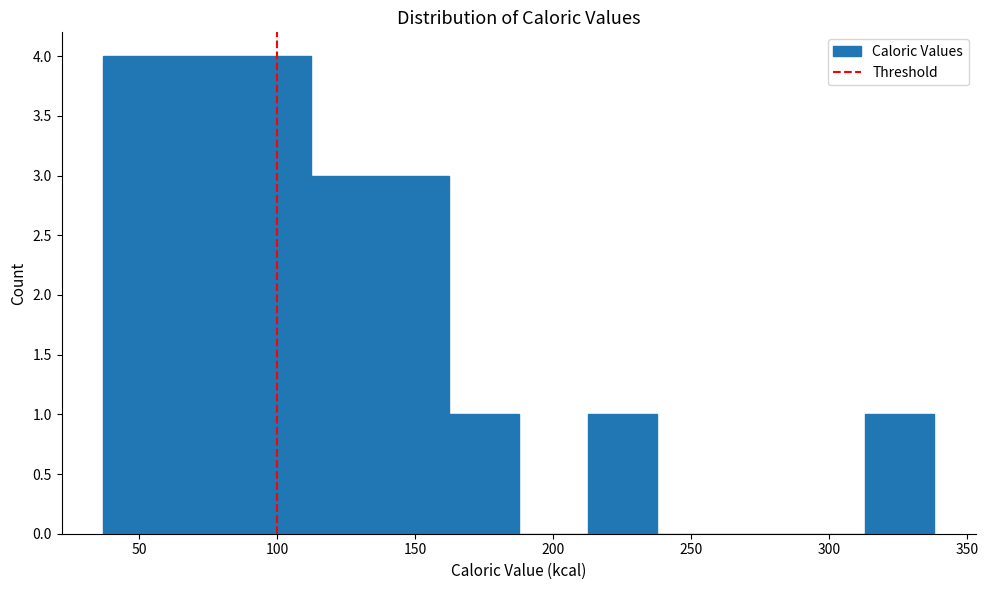

Reading left to right, transcribe this chart: for each bar, give the range it covers on the x-axis and its height. Neither the bar edges nor the heights are printed on the chart, so give them approximately, as read against the axes.

35 to 60: 4
60 to 85: 4
85 to 110: 4
110 to 135: 3
135 to 160: 3
160 to 190: 1
190 to 215: 0
215 to 240: 1
240 to 265: 0
265 to 290: 0
290 to 315: 0
315 to 340: 1